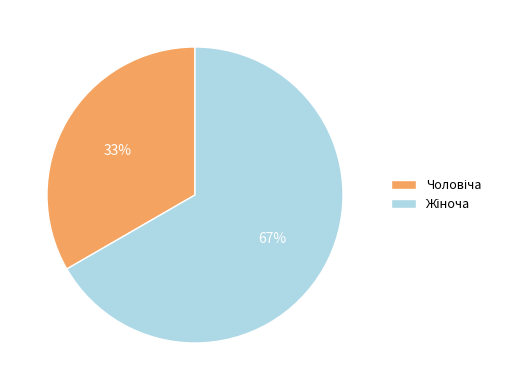

To the nearest percent, what is the average slice percentage?

50%